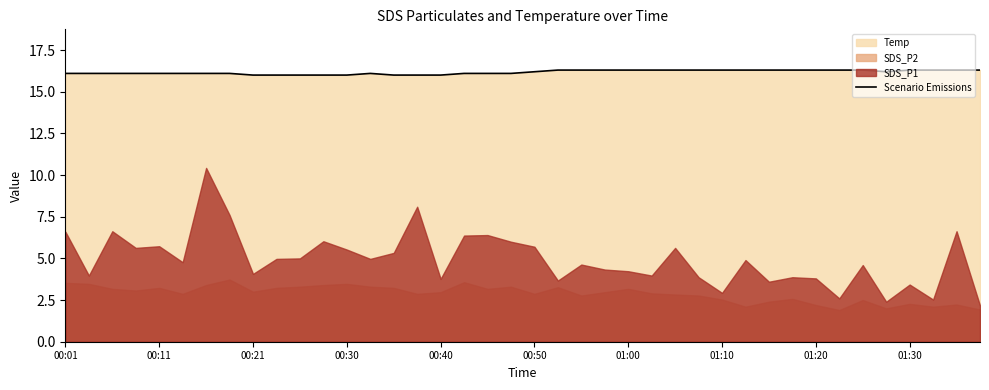

What is the lowest value of the Scenario Emissions series?

16.0